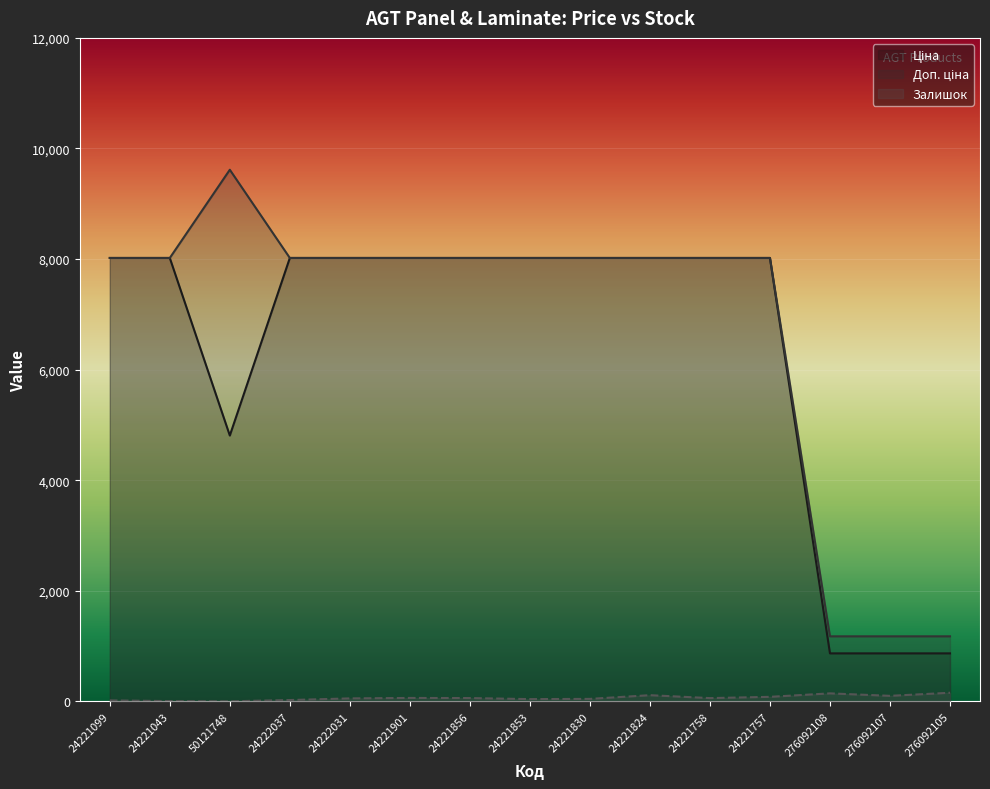

What are all the series names shown in the legend?

Ціна, Доп. ціна, Залишок